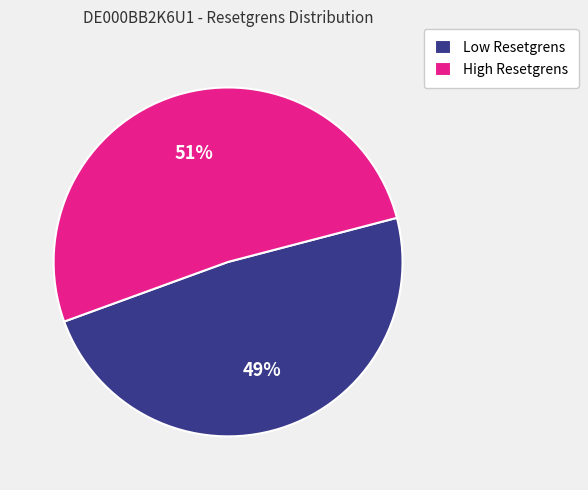

Rank the categories by value from highest to lowest.

High Resetgrens, Low Resetgrens